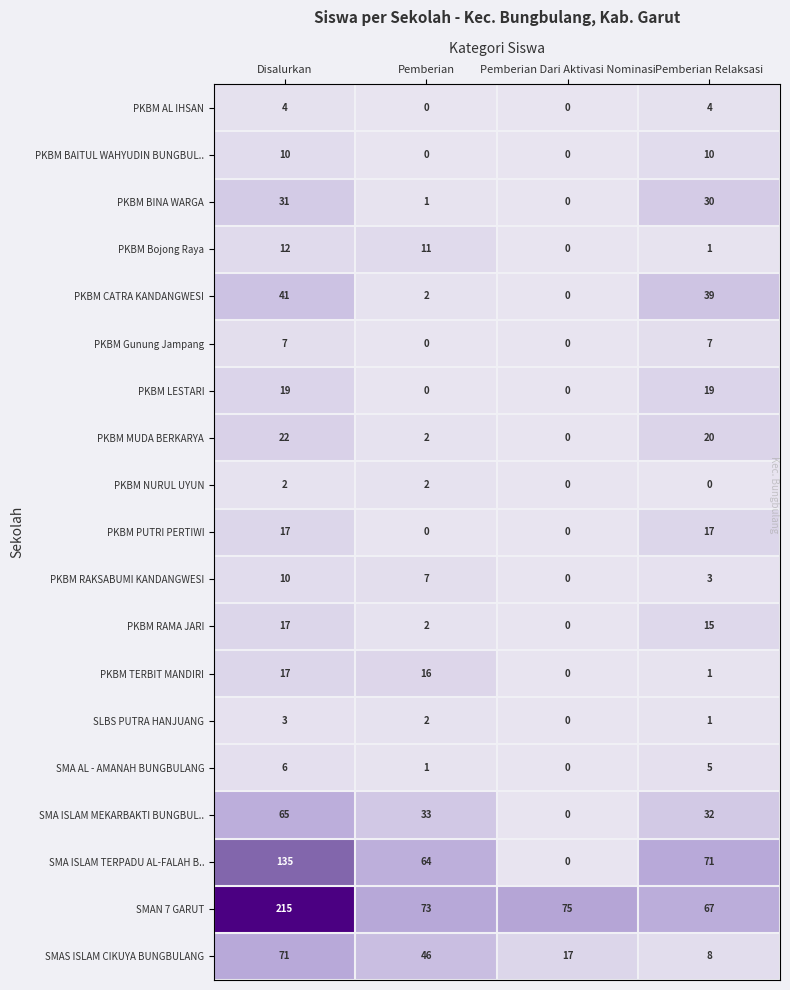

Which category has the highest value across all series?

Disalurkan